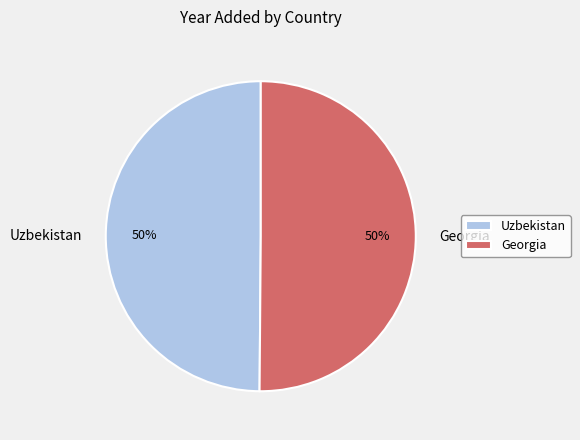

What is the ratio of the value at Uzbekistan to the value at Georgia?

1.0